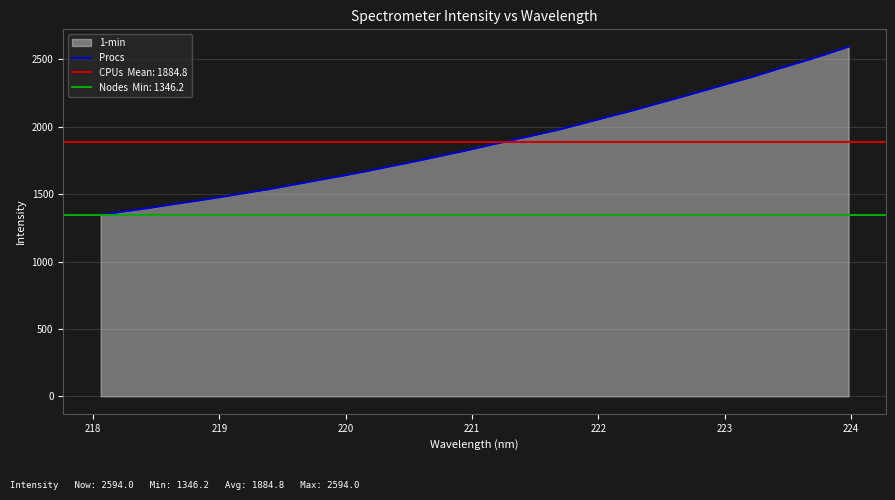

What is the minimum value for Procs?

1346.2